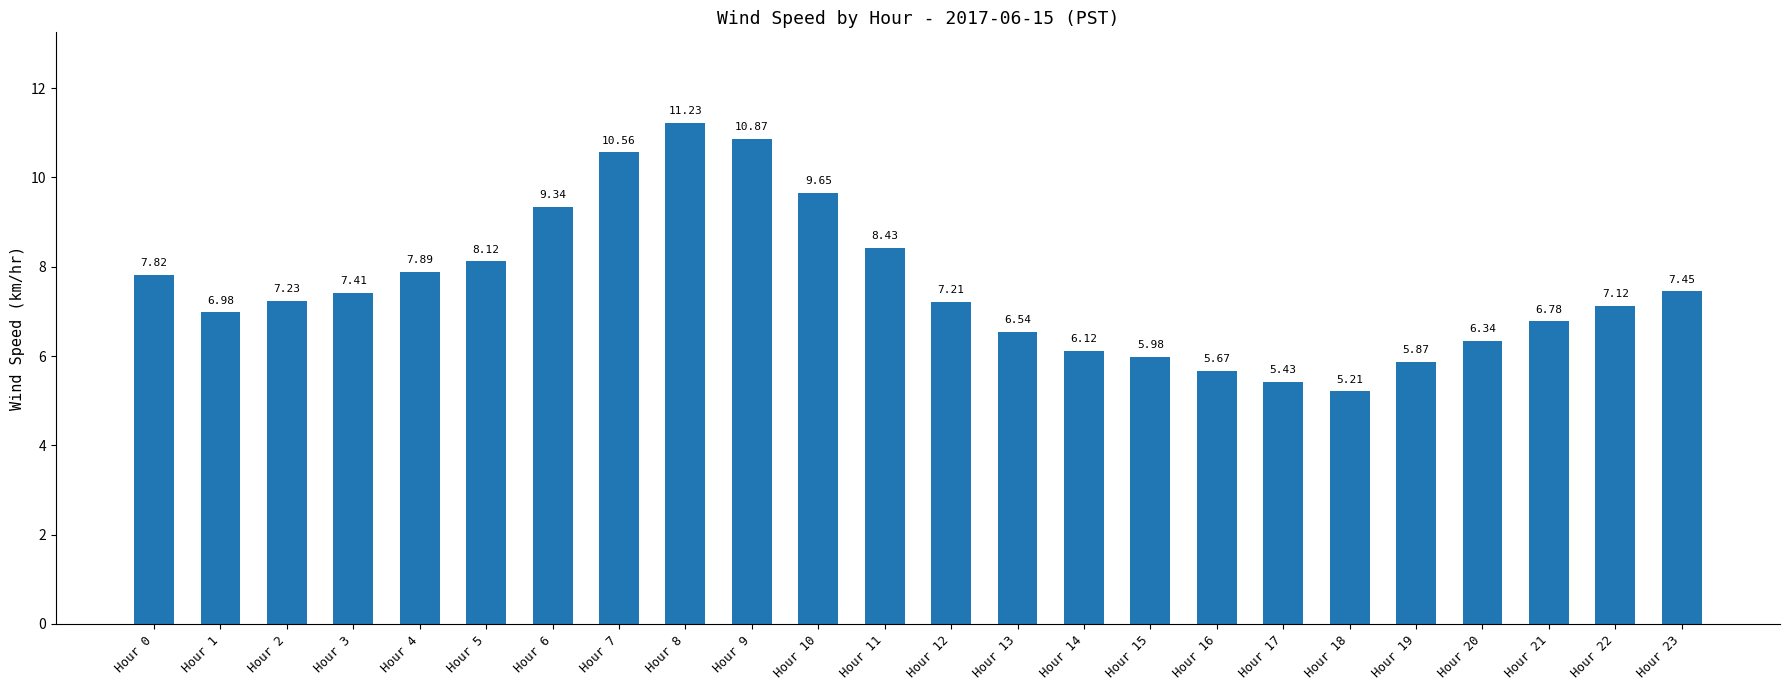

Are the bars horizontal?

No